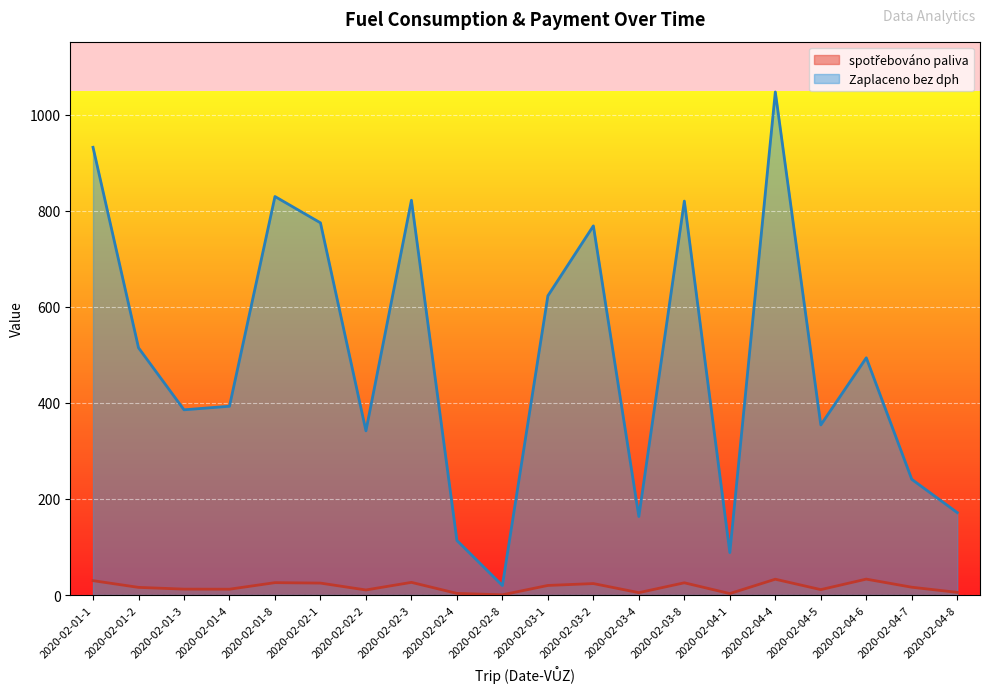

At which category is the sum across all series the highest?

2020-02-04-4